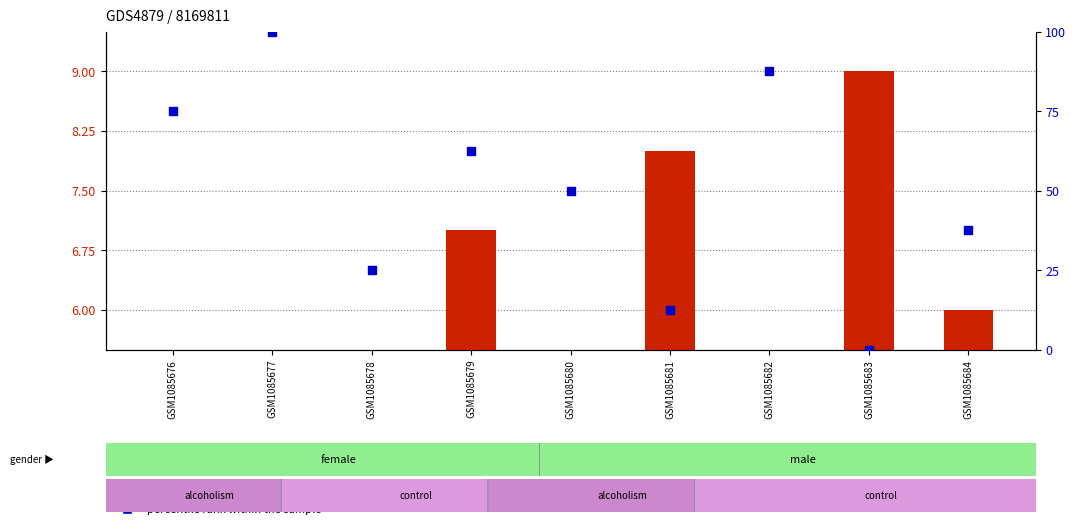

Which series has the largest Y range (max minus min)?

percentile rank within the sample